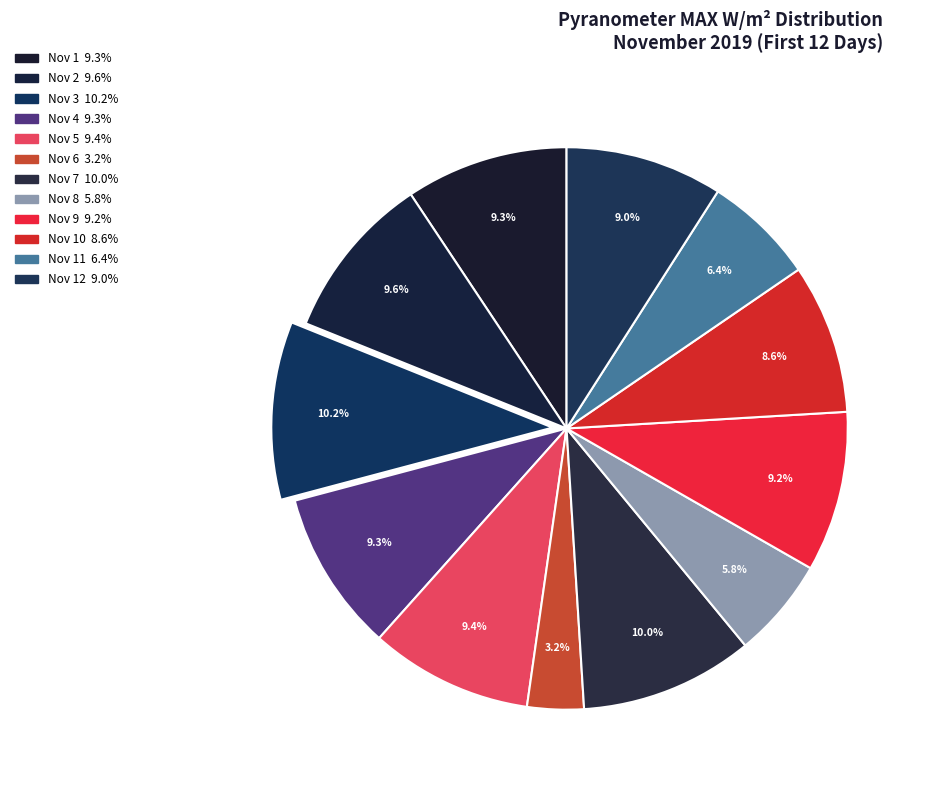

To the nearest percent, what is the average slice percentage?

8%